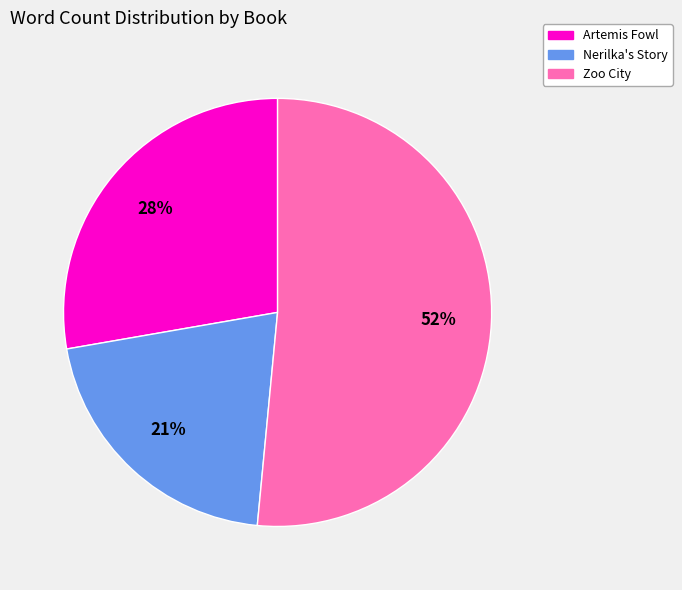

Does any single category account for the majority?

Yes